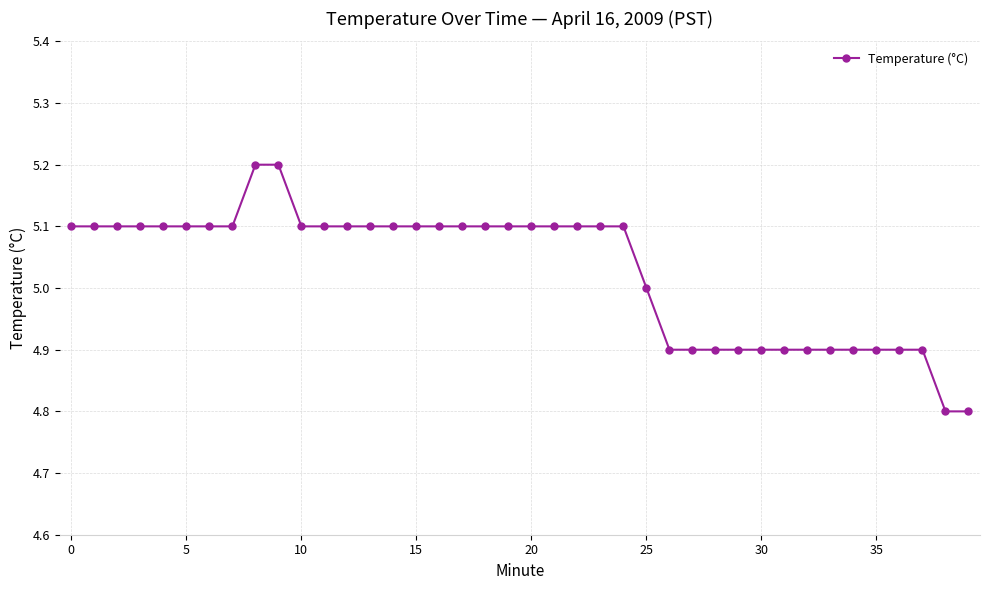

Count the number of data series in this chart.

1